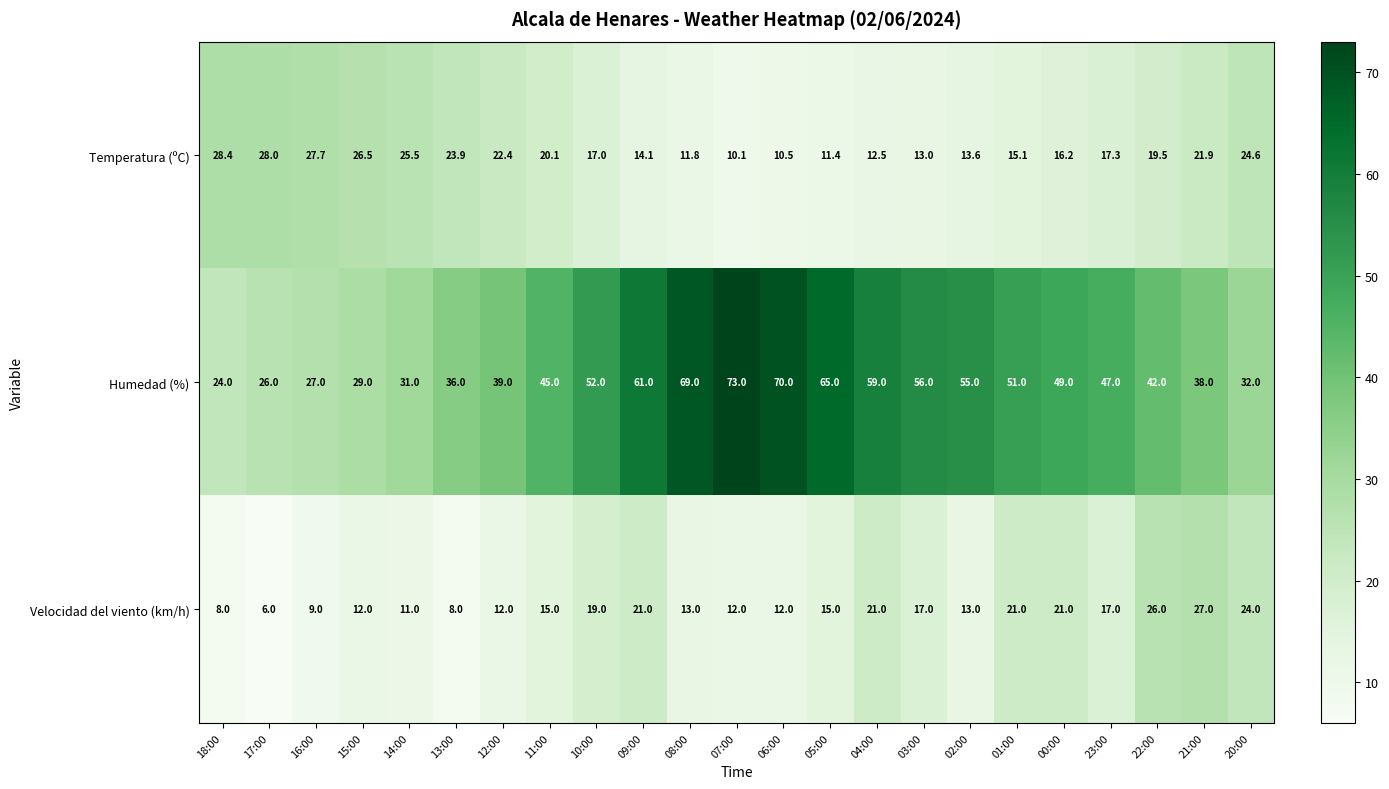

List the series in order of their peak value, highest first.

Humedad (%), Temperatura (ºC), Velocidad del viento (km/h)